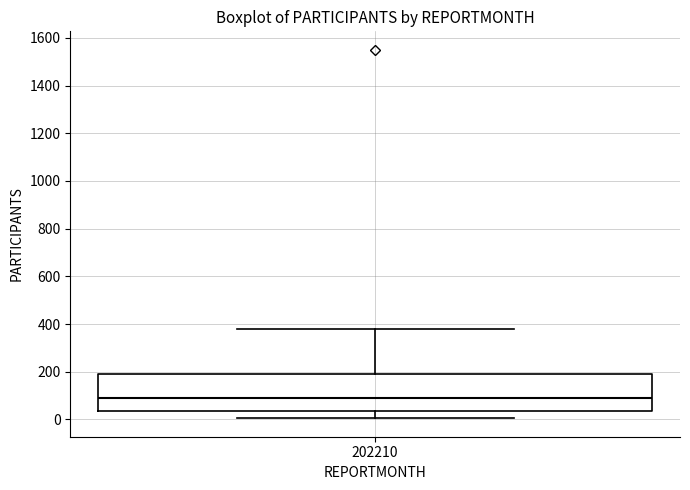

Transcribe this box plot: give where the median line is, the range the box spans, and where the two whiskers end, as read against the y-axis. The values are not printed on the chart, so give them approximately, as read against the axis.

median 100, box 40 to 180, whiskers 0 to 380